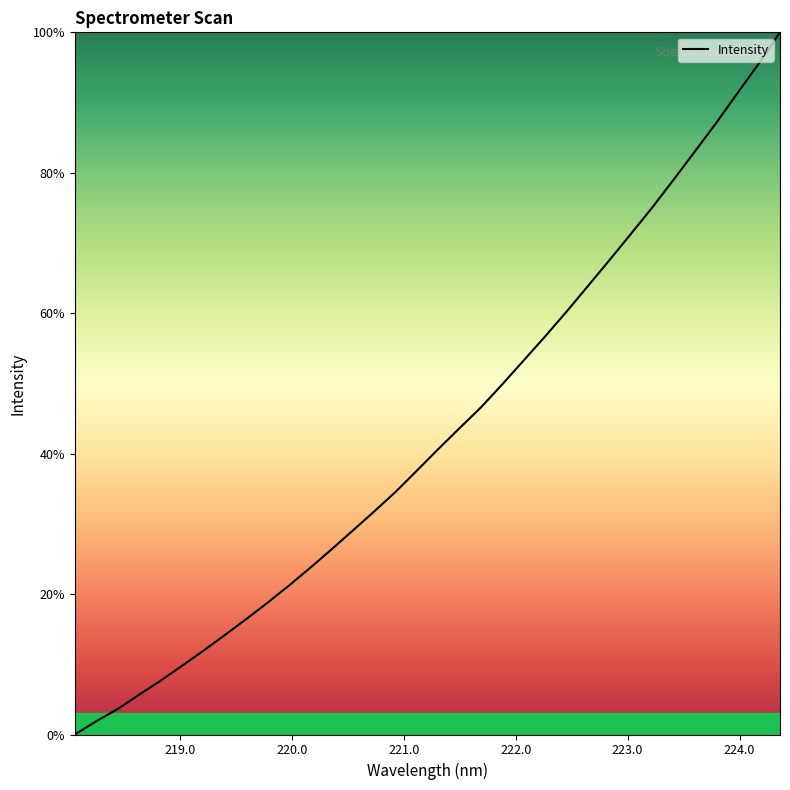

What is the greatest value displayed?

100.0